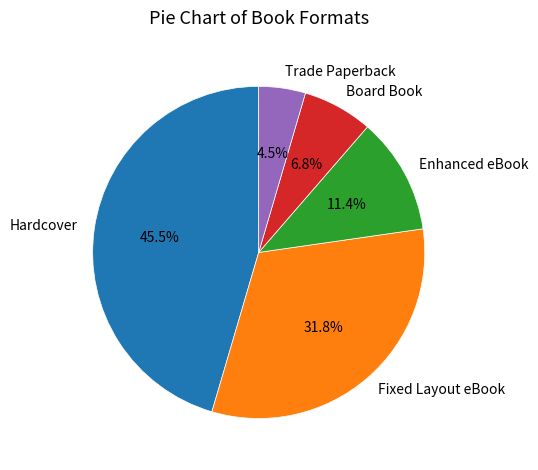

Which category has the biggest portion of the pie?

Hardcover